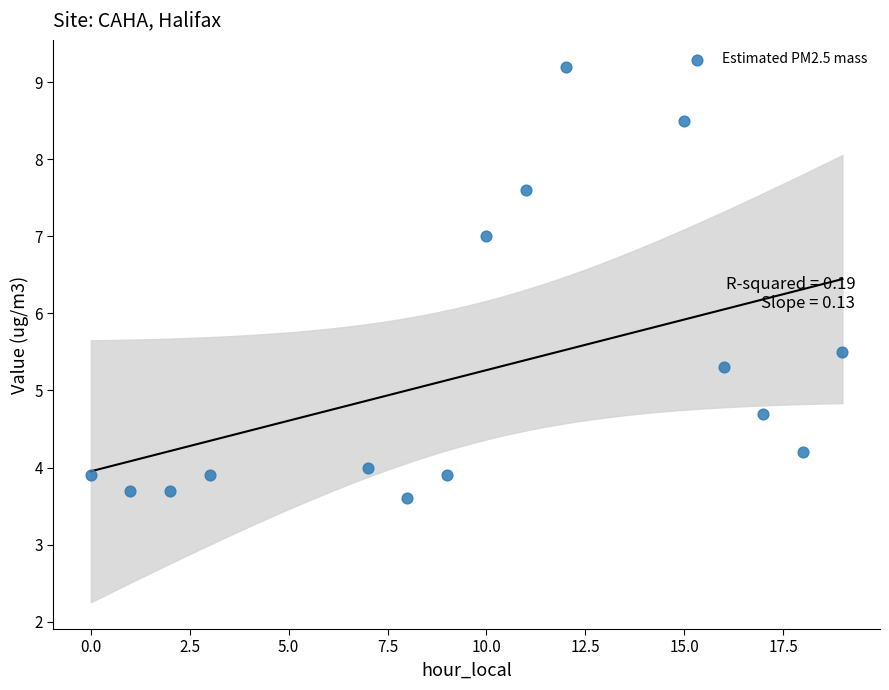

What is the range of Y values (max minus min)?

5.6